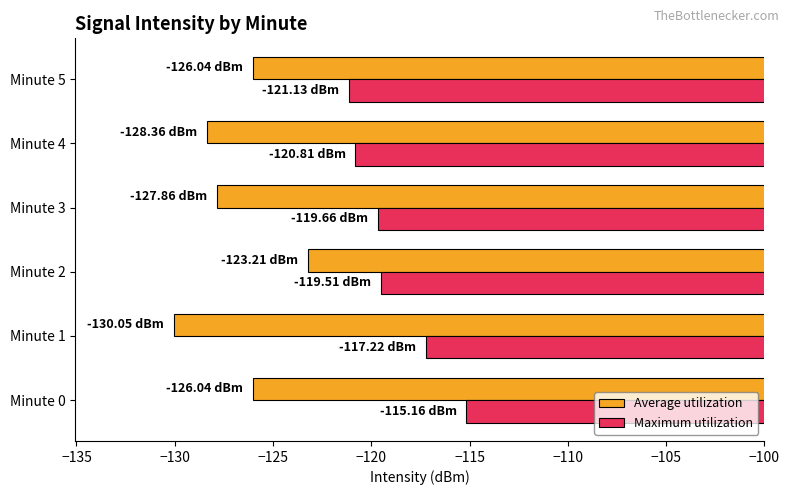

What is the average value of the Average utilization series?

-126.9